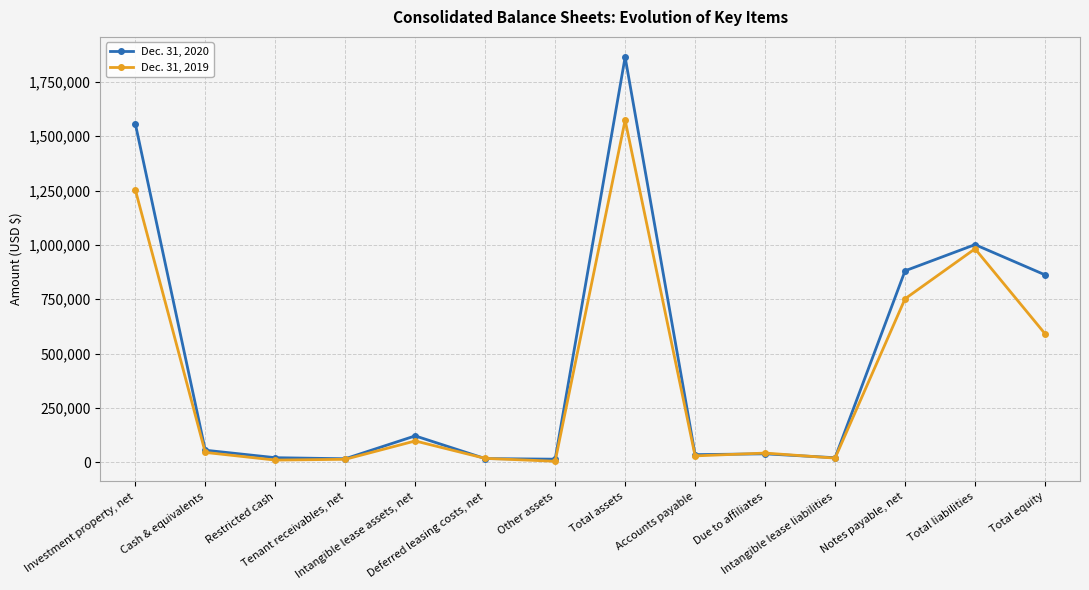

At how many categories does at least one series exceed 420846?

5